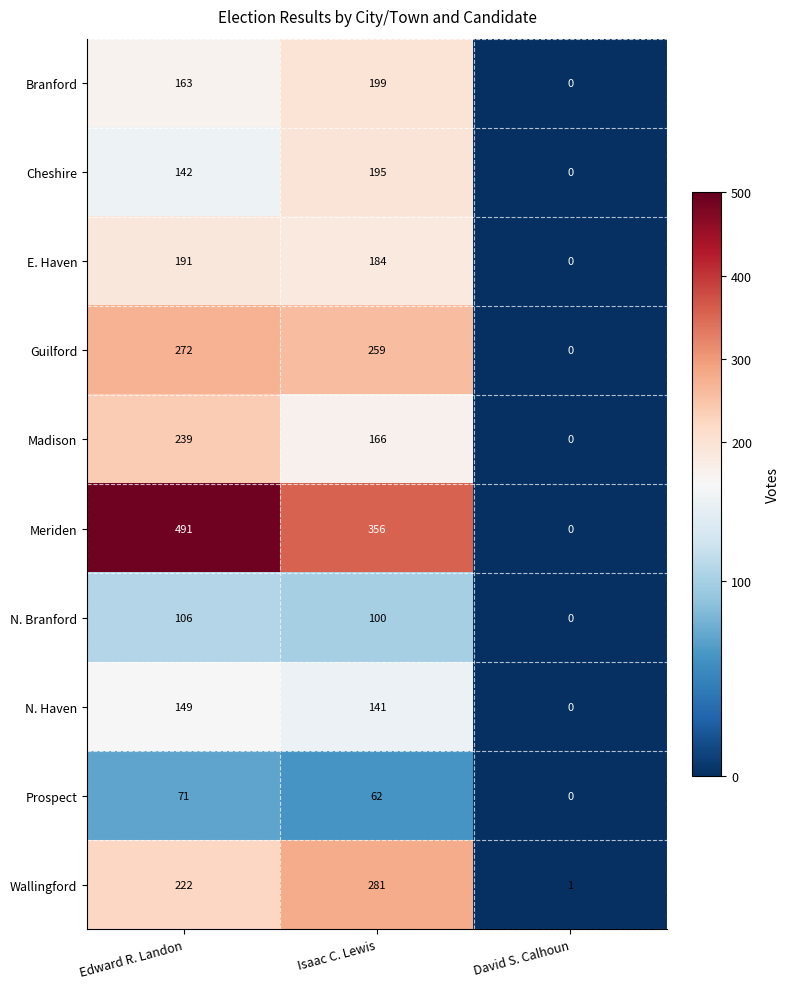

Read the Prospect value at Isaac C. Lewis, to the nearest 5.

60